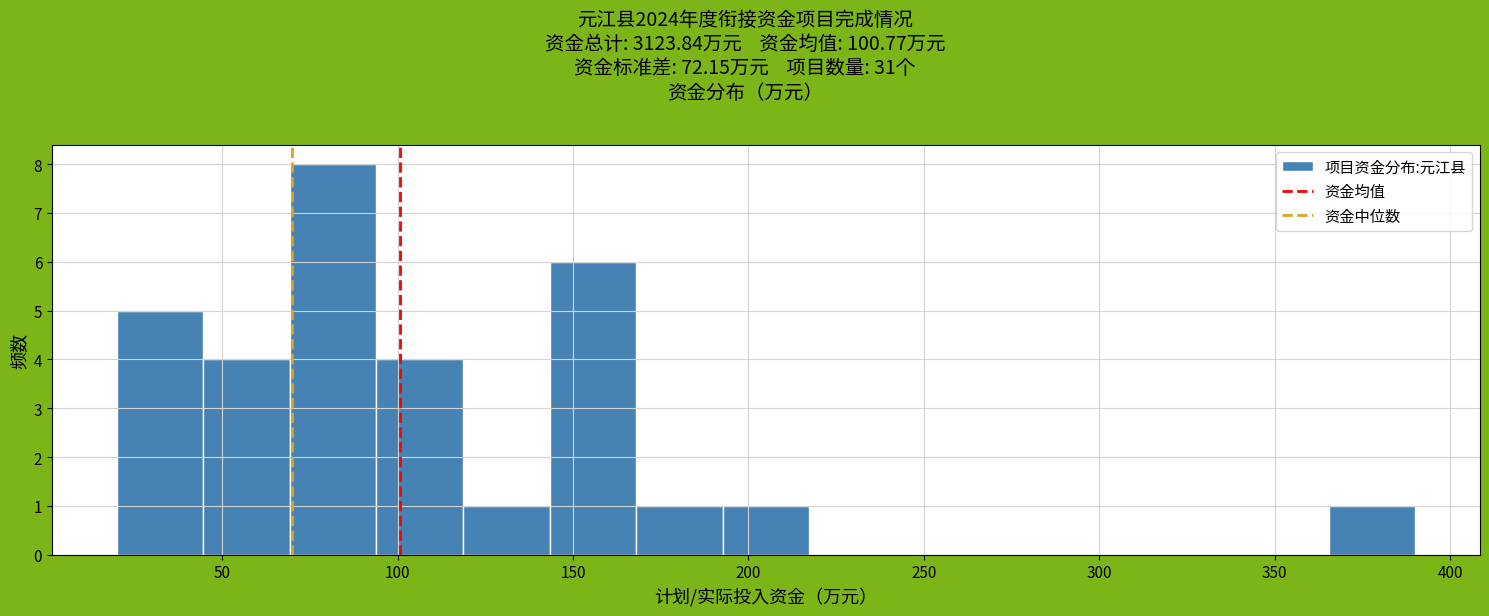

Reading left to right, list every bar in this chart as the range it spans on the x-axis followed by its height. Neither the bar edges nor the heights are printed on the chart, so give them approximately, as read against the axes.

20 to 45: 5
45 to 70: 4
70 to 95: 8
95 to 120: 4
120 to 145: 1
145 to 170: 6
170 to 195: 1
195 to 215: 1
215 to 240: 0
240 to 265: 0
265 to 290: 0
290 to 315: 0
315 to 340: 0
340 to 365: 0
365 to 390: 1